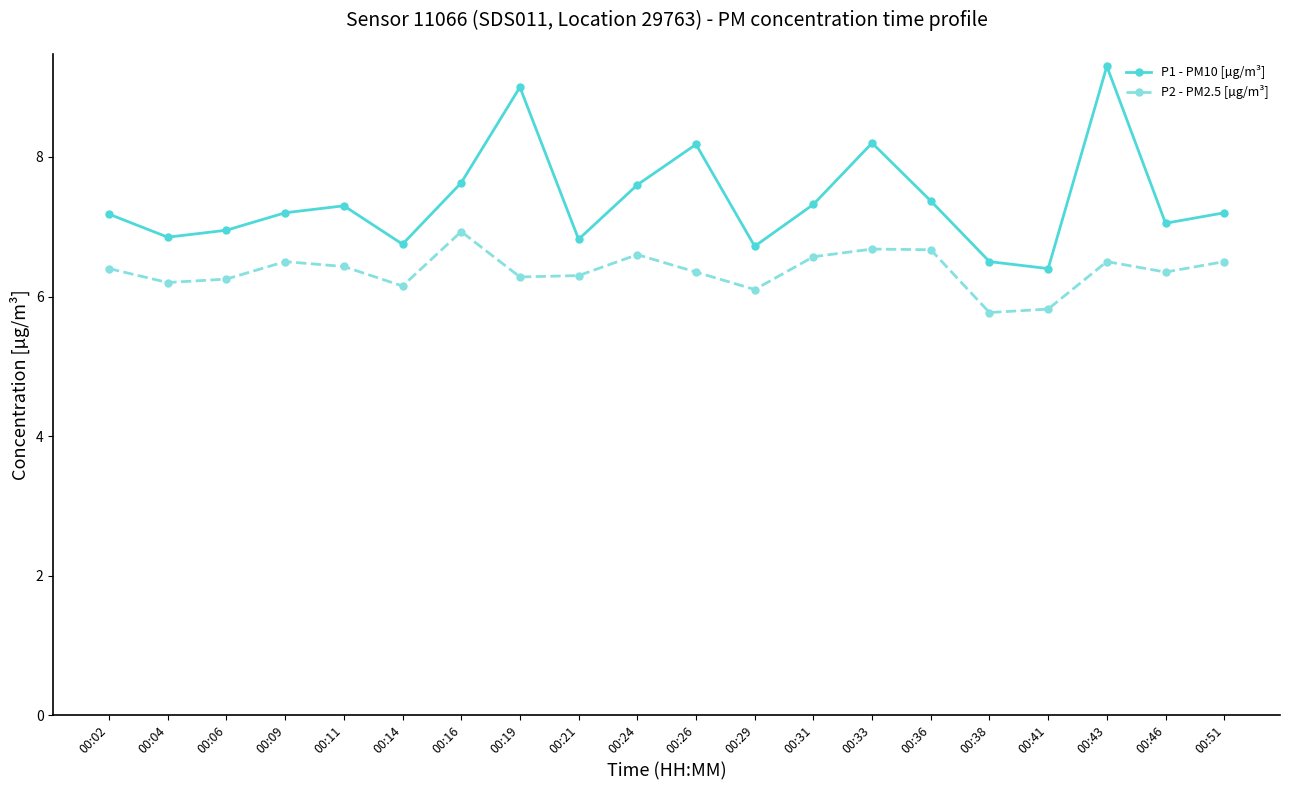

What is the spread (max minus min) of values at 00:33?

1.5